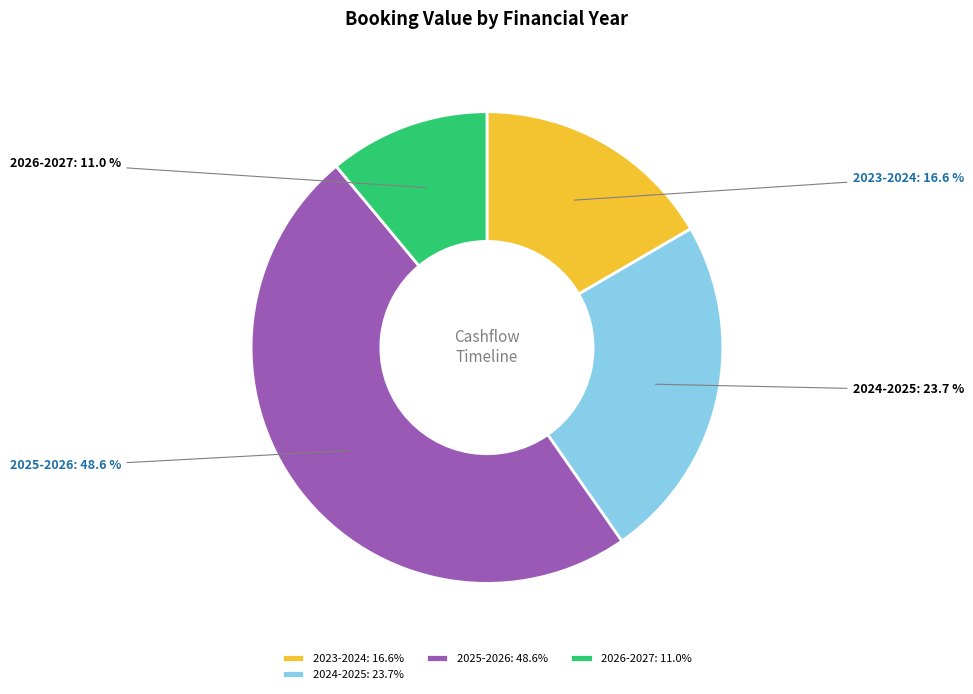

Approximately how many times larger is the value at 2024-2025: 23.7% compared to 2023-2024: 16.6%?

1.4